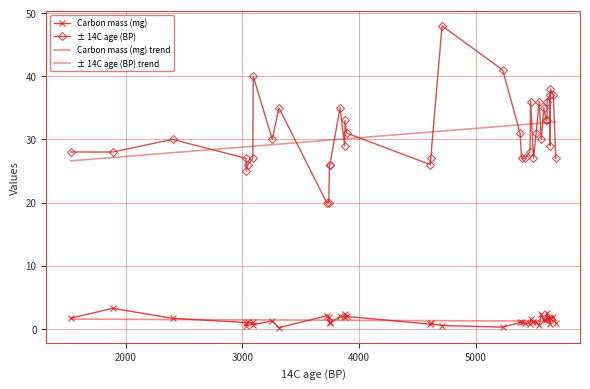

True or false: Carbon mass (mg) trend and ± 14C age (BP) intersect in this chart.

False